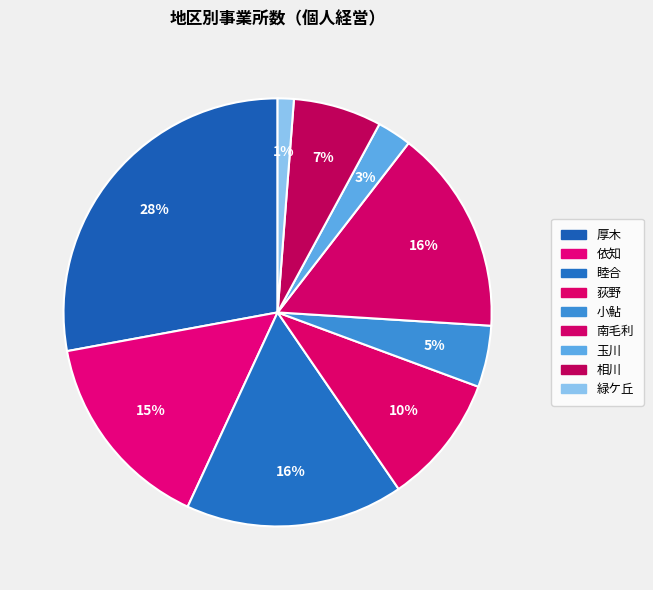

What is the change in value from 依知 to 玉川?

-331